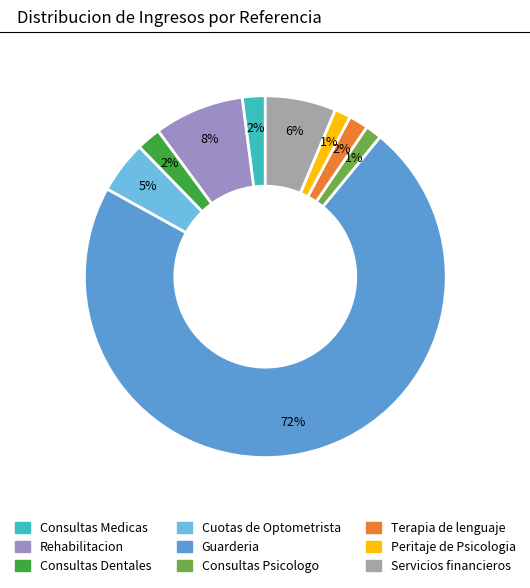

To the nearest percent, what percentage of the pie is Terapia de lenguaje?

2%